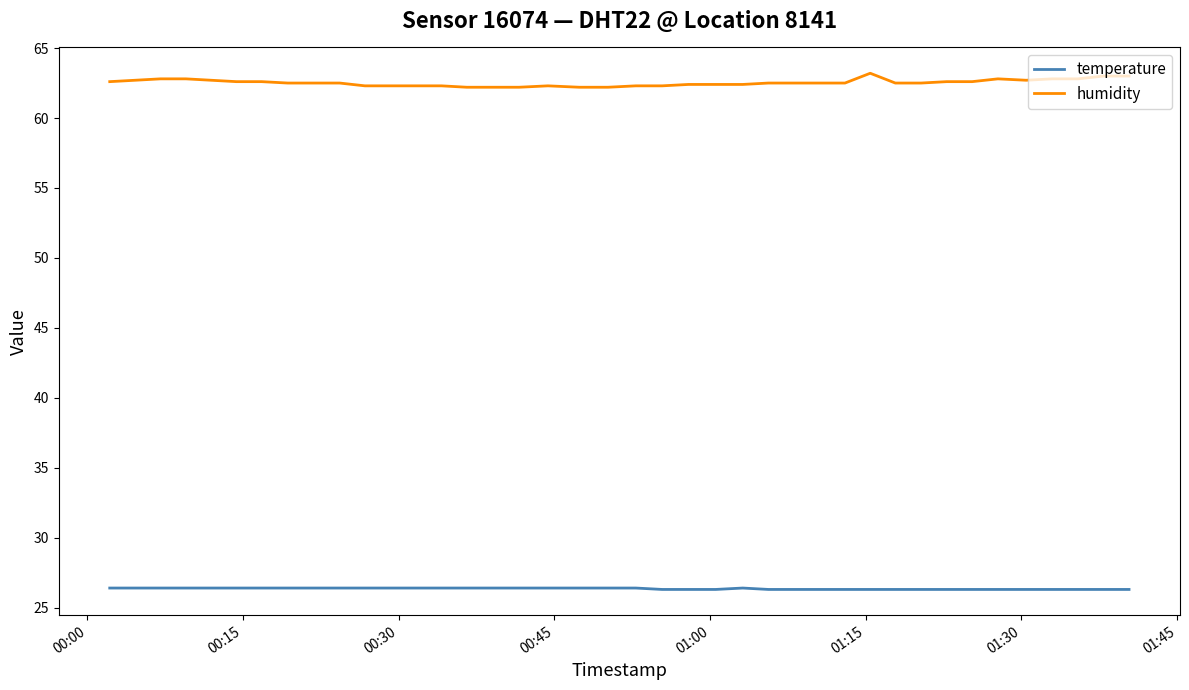

List the series in order of their peak value, lowest first.

temperature, humidity